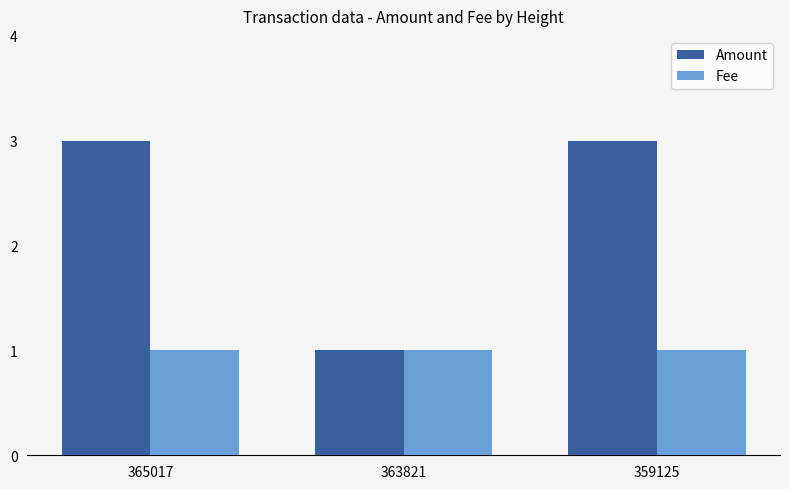

How many data points does each series have?

3